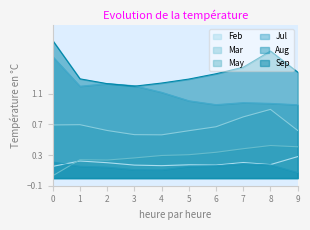

Does the chart have visible grid lines?

No